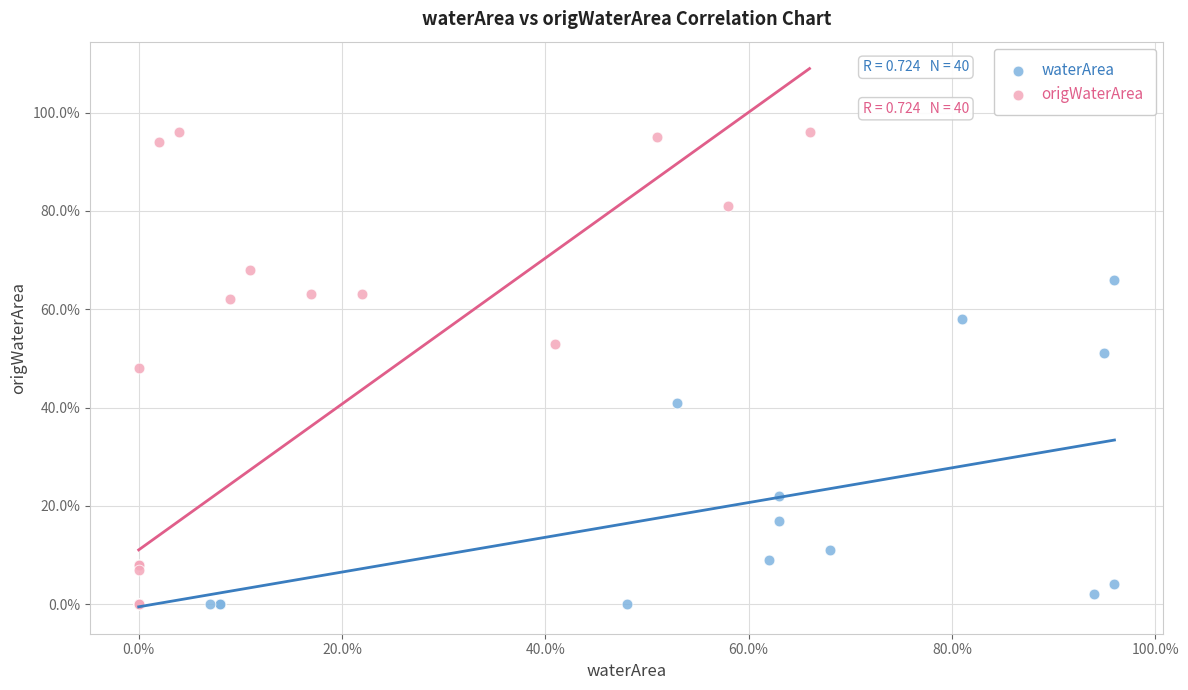

What are all the series names shown in the legend?

waterArea, origWaterArea